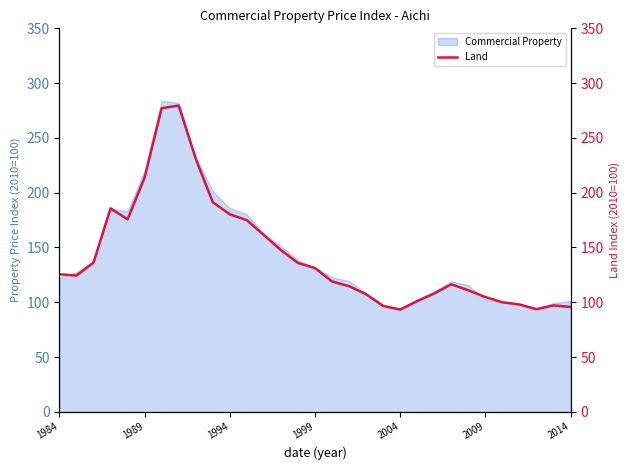

Is it true that Commercial Property equals 318.8 at 1994?

False